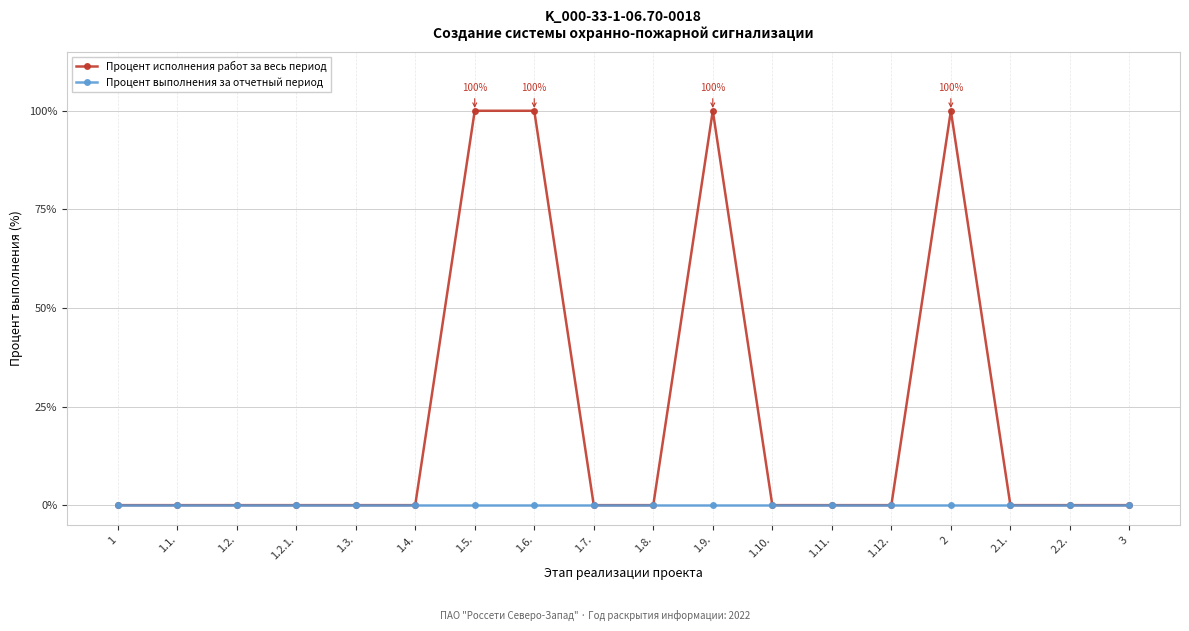

Rank the series by their average value, from highest to lowest.

Процент исполнения работ за весь период, Процент выполнения за отчетный период